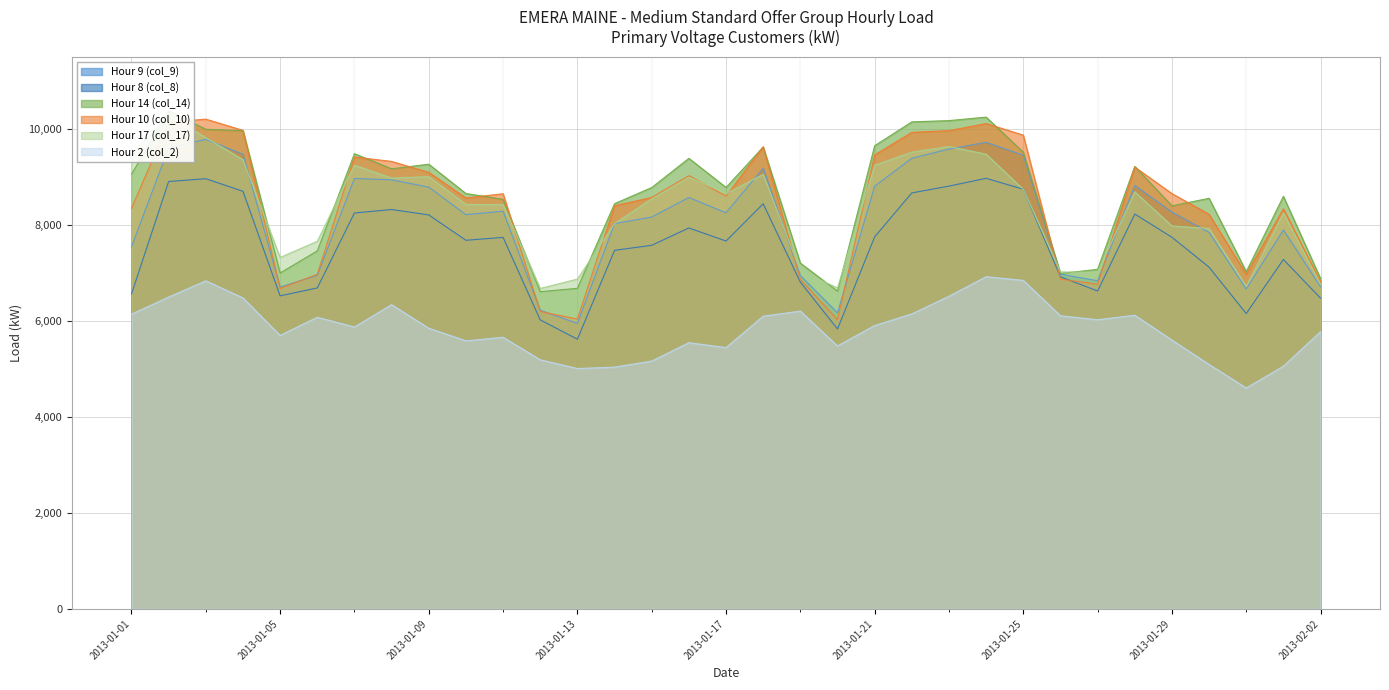

Which series has the largest total across all categories?

Hour 14 (col_14)